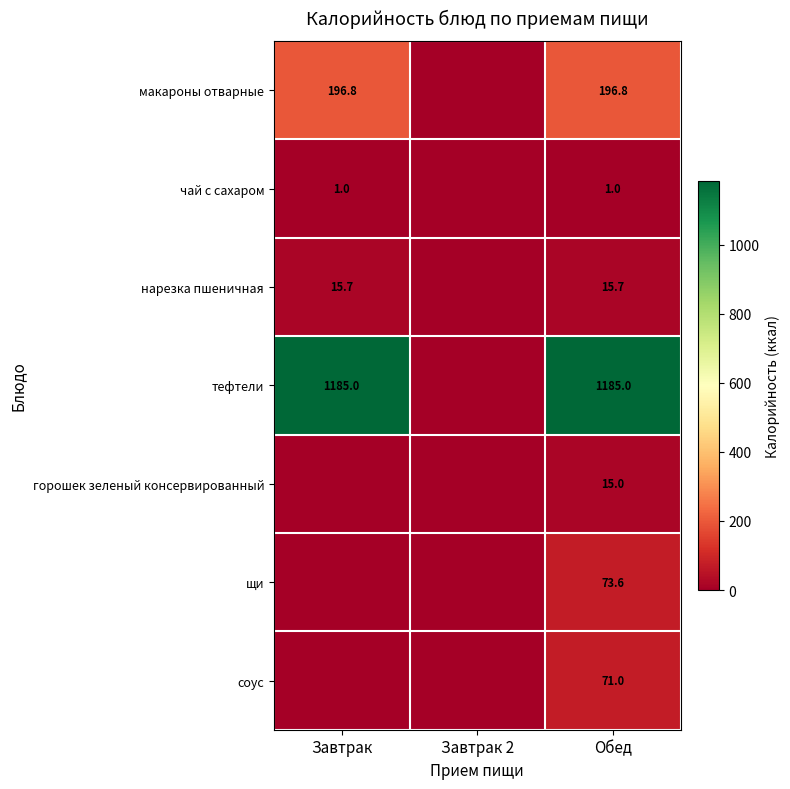

What is the total value across all series at Обед?

1558.1